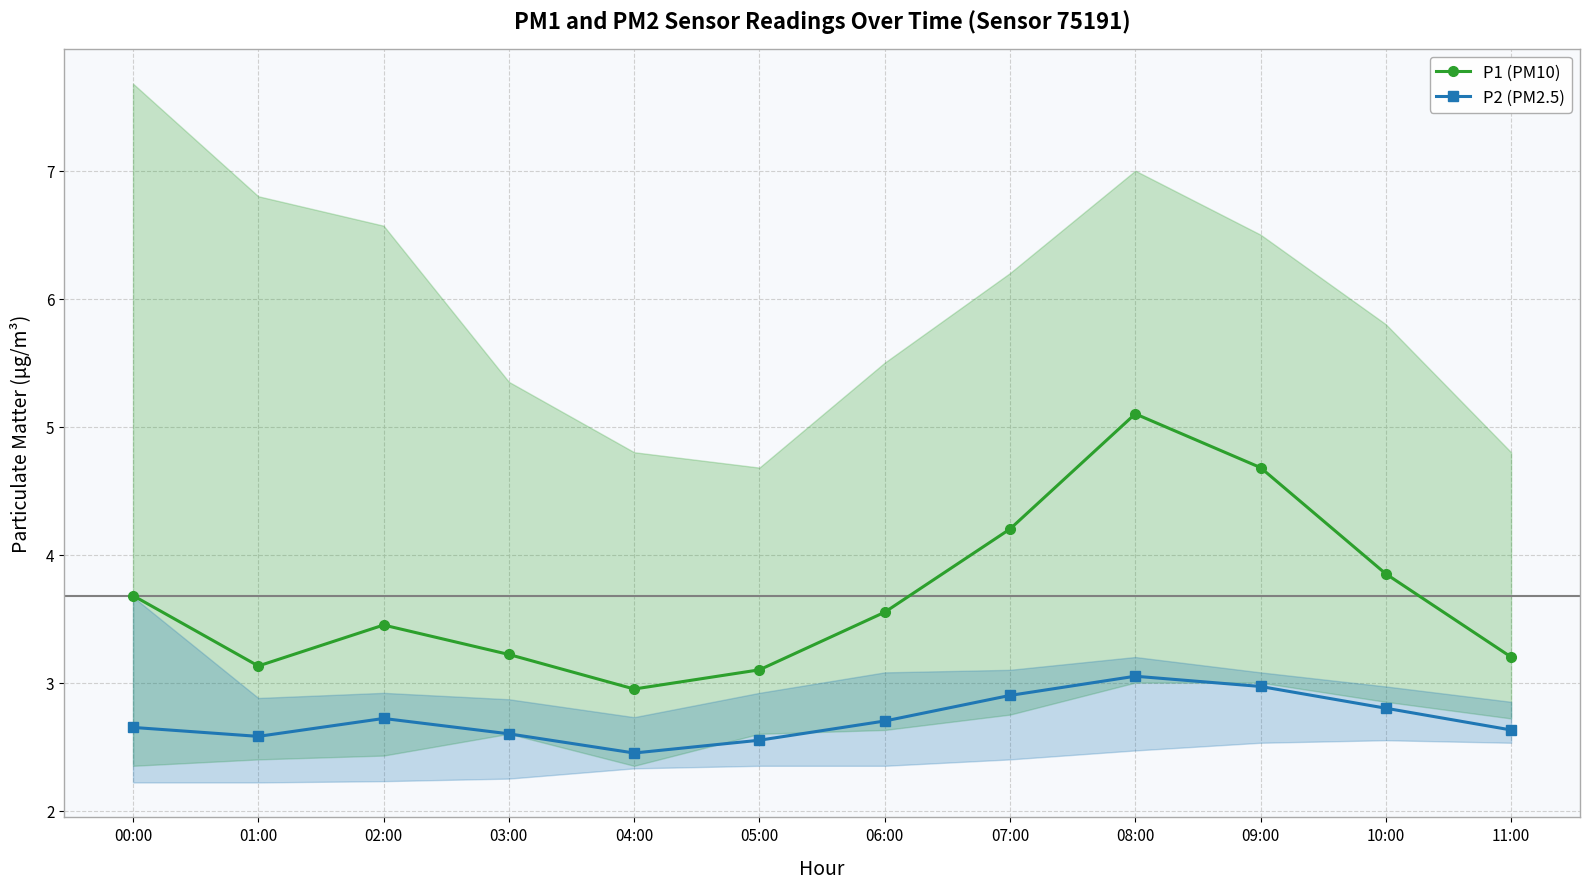

At which category does P1 (PM10) reach its first local valley?

01:00